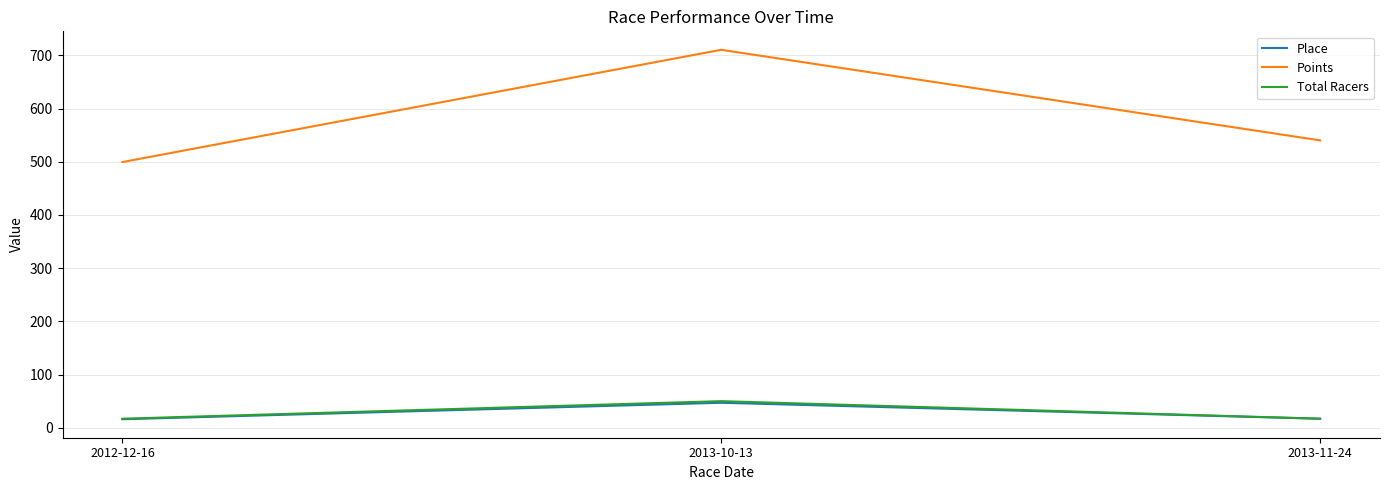

What are all the series names shown in the legend?

Place, Points, Total Racers